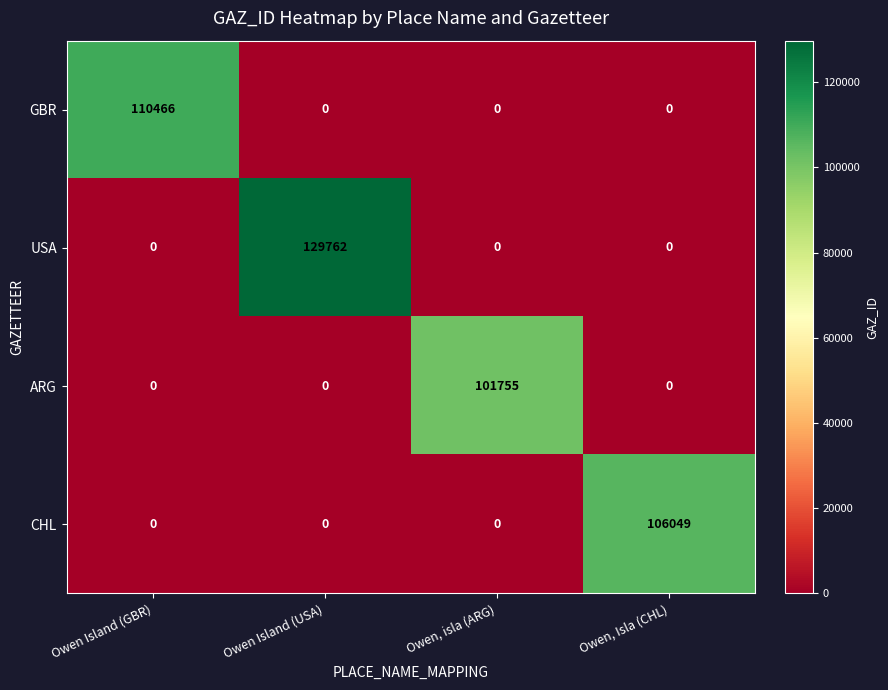

How many CHL values are between 0 and 106049?

4